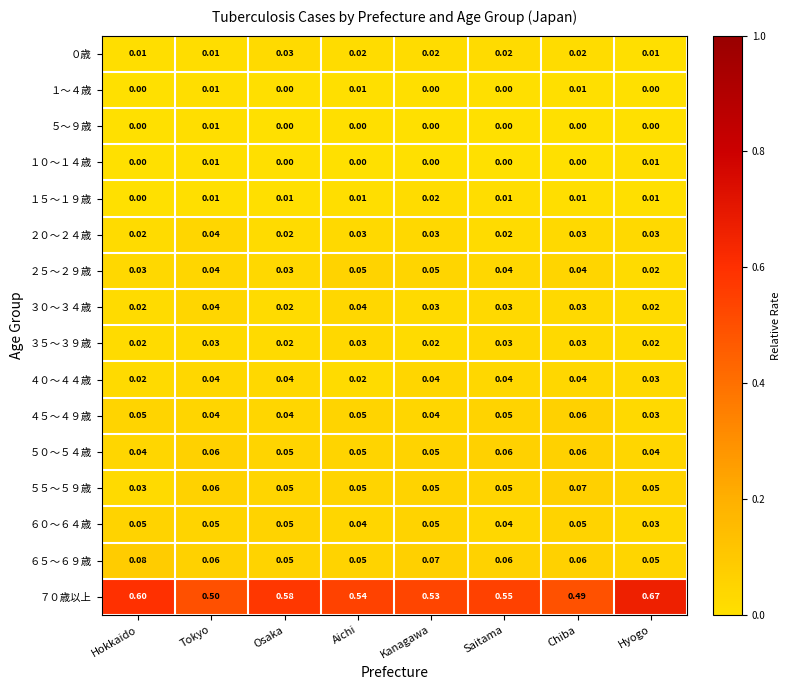

Between Tokyo and Aichi, which series saw the biggest shift?

７０歳以上